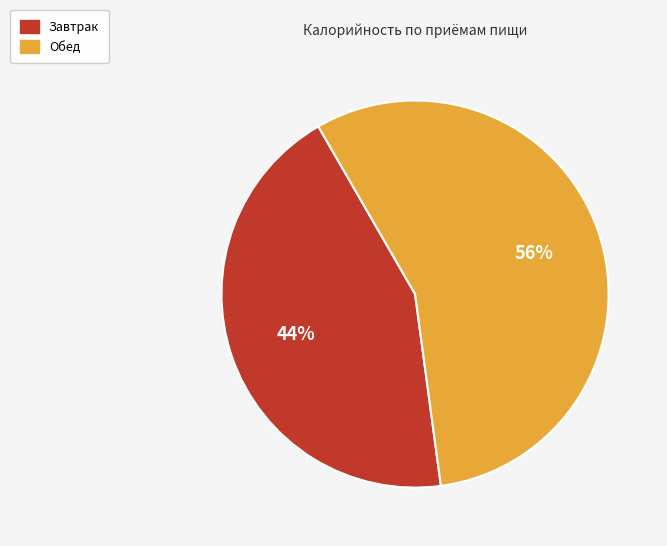

To the nearest percent, what portion does Завтрак represent?

44%